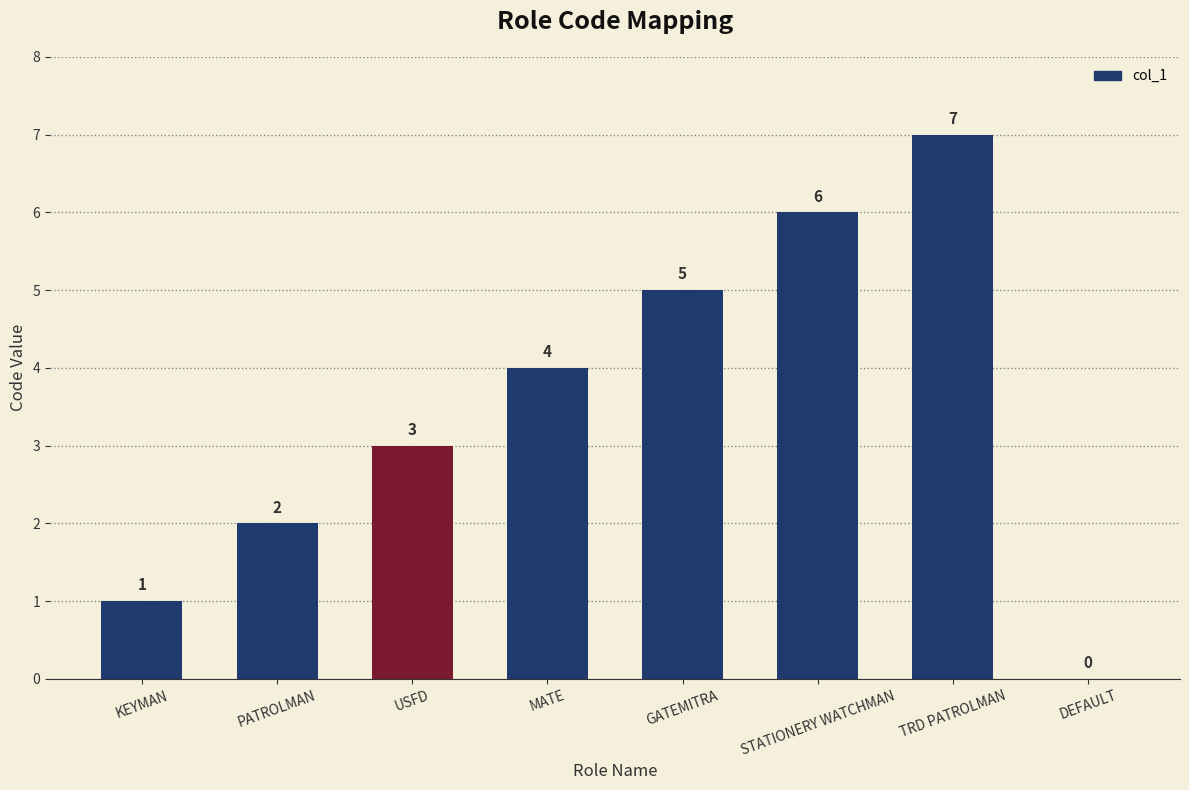

Which has a higher value, STATIONERY WATCHMAN or MATE?

STATIONERY WATCHMAN